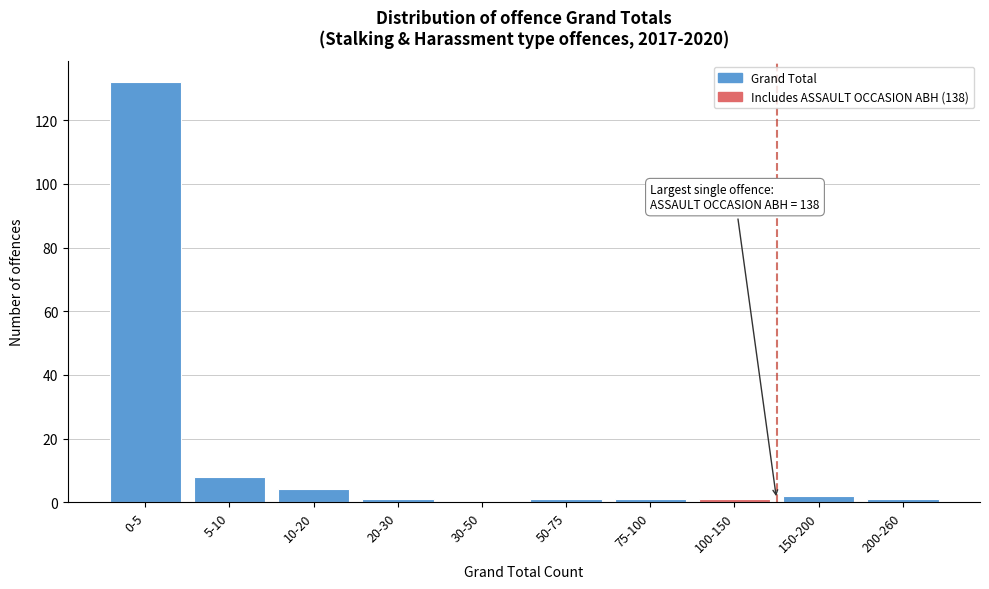

Reading left to right, what are all the values shown in this chart?

0-5=132	5-10=8	10-20=4	20-30=1	30-50=0	50-75=1	75-100=1	100-150=1	150-200=2	200-260=1